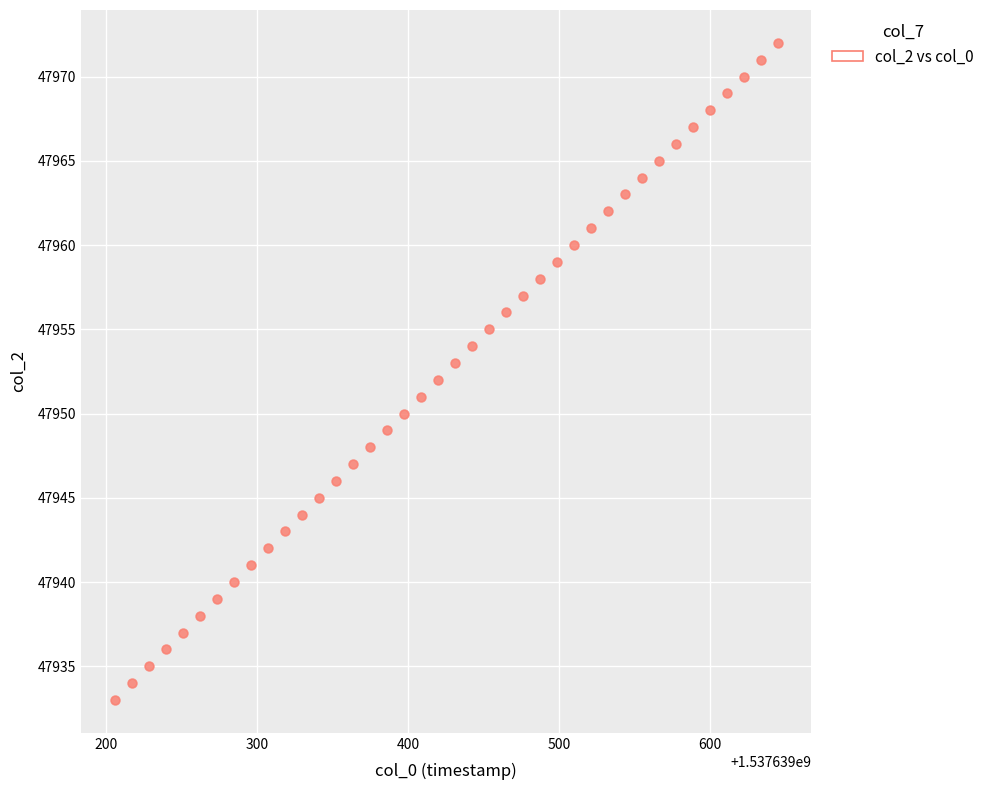

How many points are shown in the scatter plot?

40